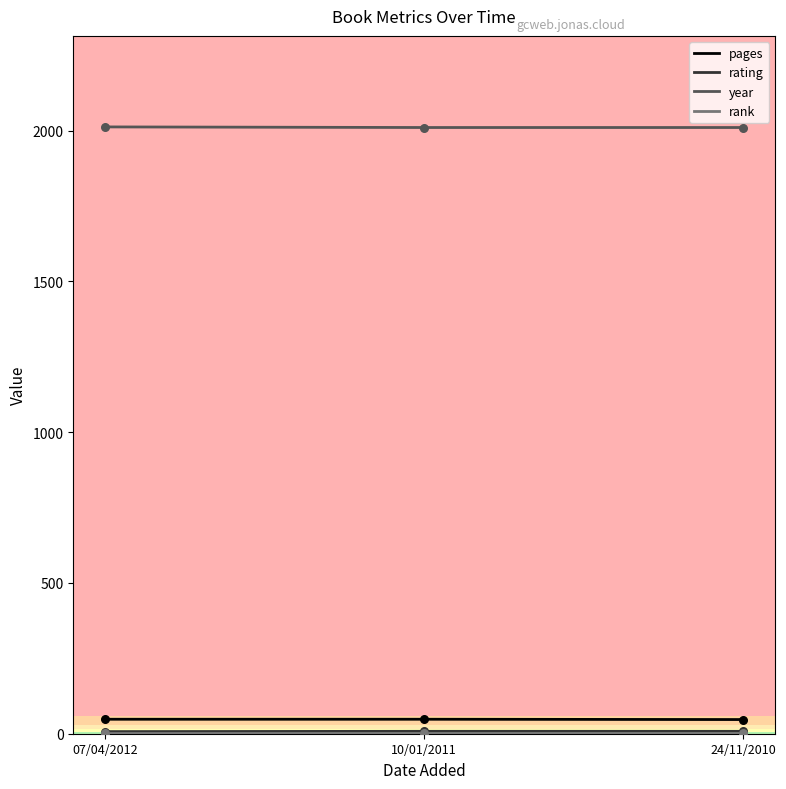

What is the highest value of the pages series?

48